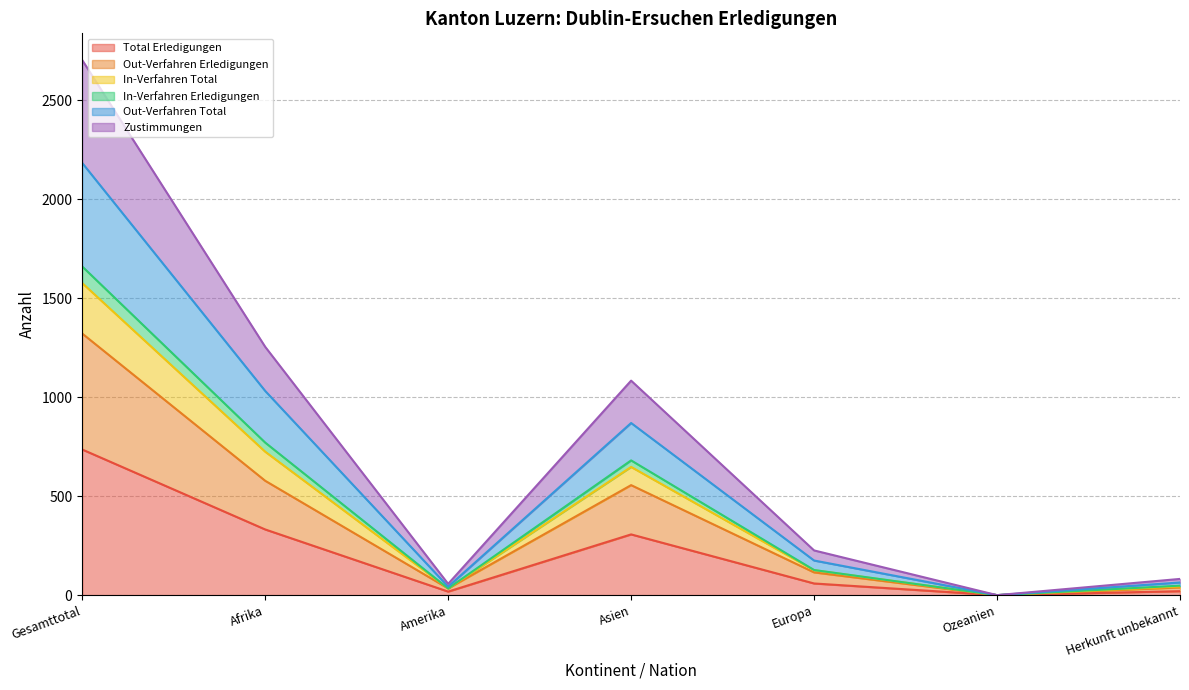

In In-Verfahren Erledigungen, how many points are lower than both neighbors (excluding endpoints)?

2